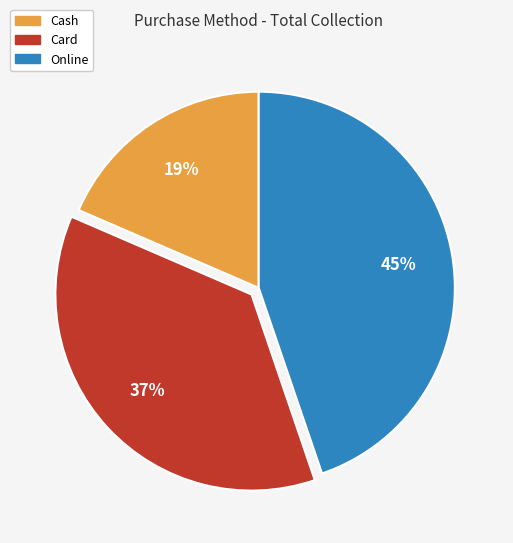

Do Cash and Online together represent more than half of the pie?

Yes